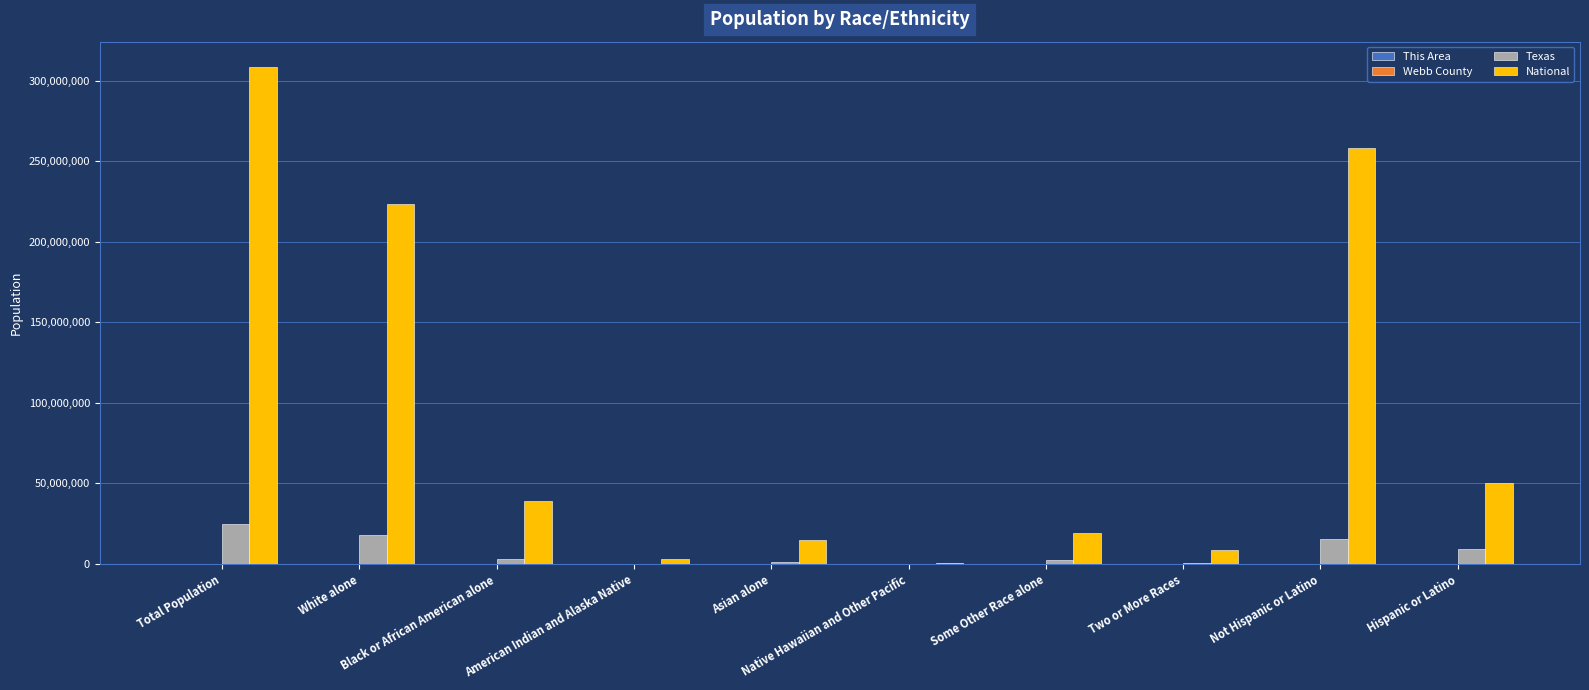

How many series are shown in this chart?

4